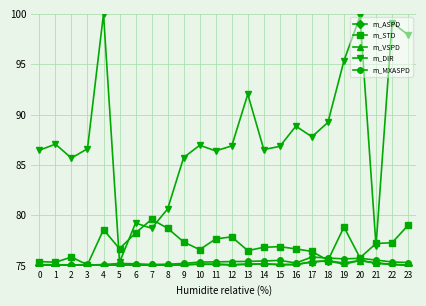

What is the minimum value shown in the chart?

75.0